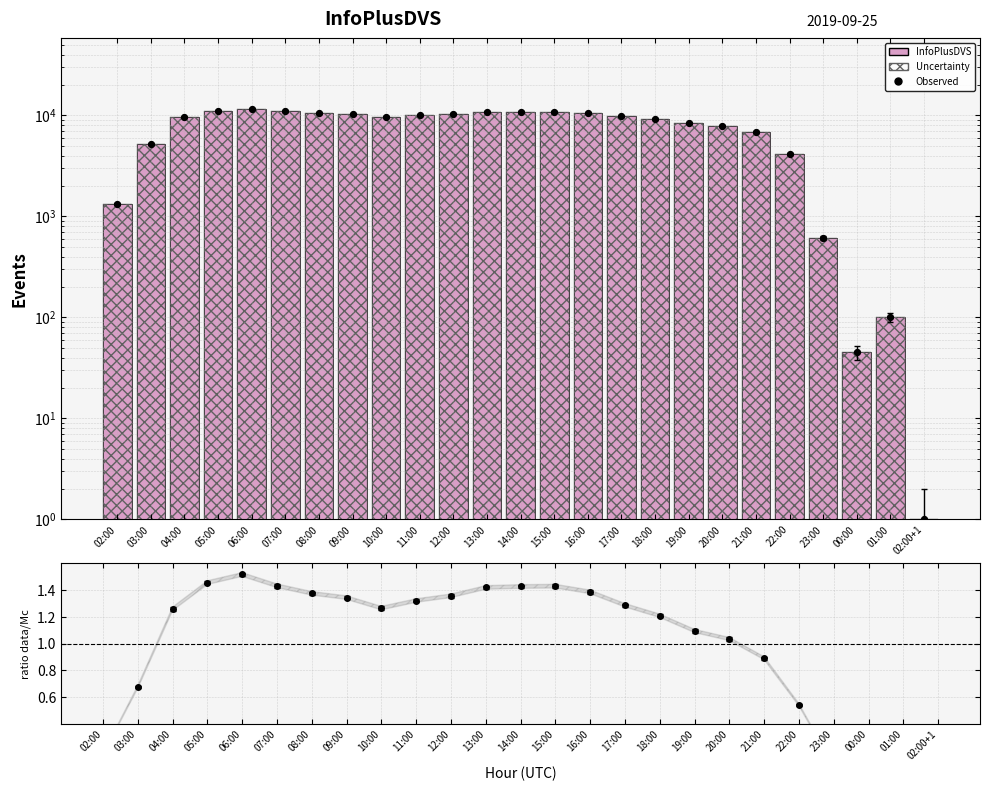

Which series reaches the maximum Y coordinate?

InfoPlusDVS